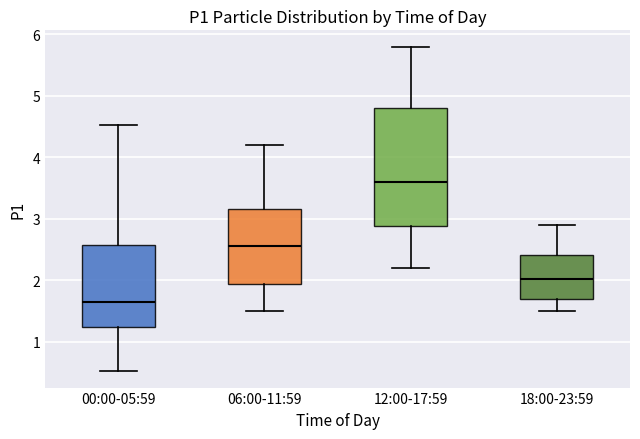

Where is the upper edge of the box for 00:00-05:59 on the y-axis? The values are not printed on the chart, so give them approximately, as read against the axis.

2.6